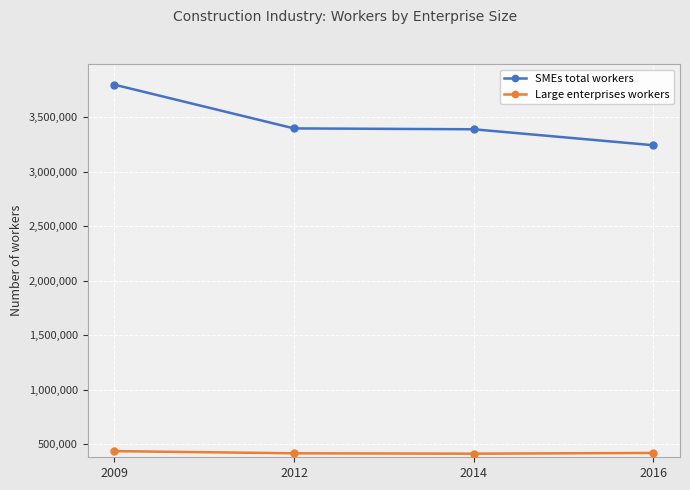

Between 2009 and 2012, which series saw the biggest shift?

SMEs total workers